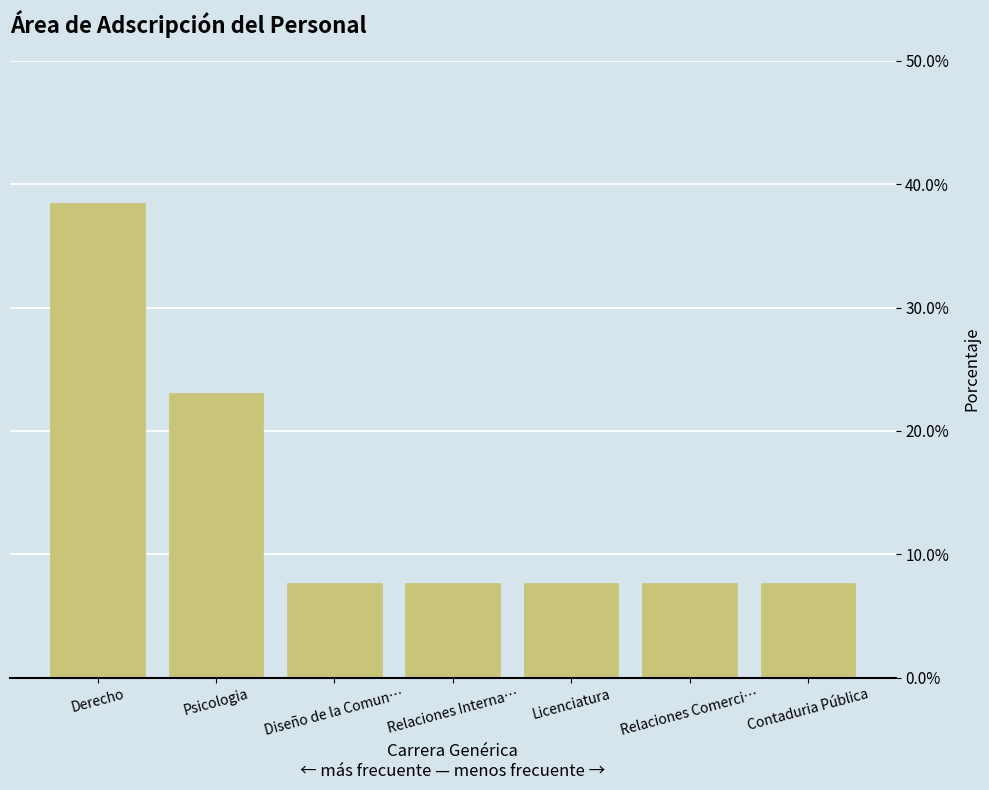

What is the ratio of the value at Psicologia to the value at Relaciones Interna…?

3.0